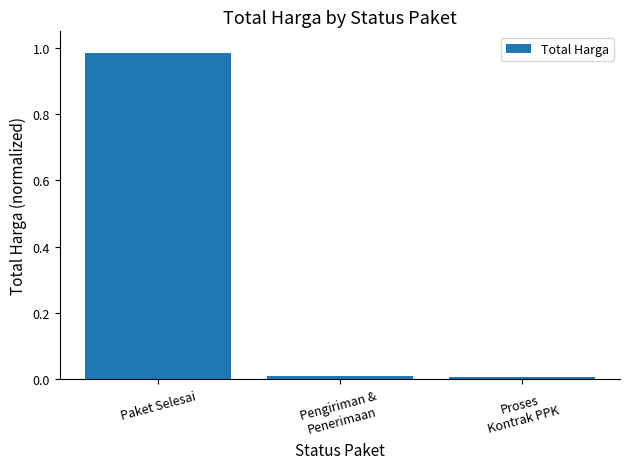

What is the label of the 3rd bar from the right?

Paket Selesai